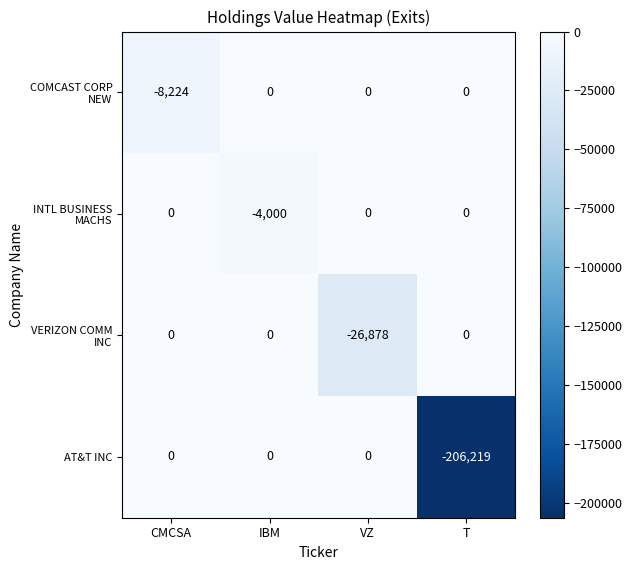

What is the spread (max minus min) of values at T?

206219